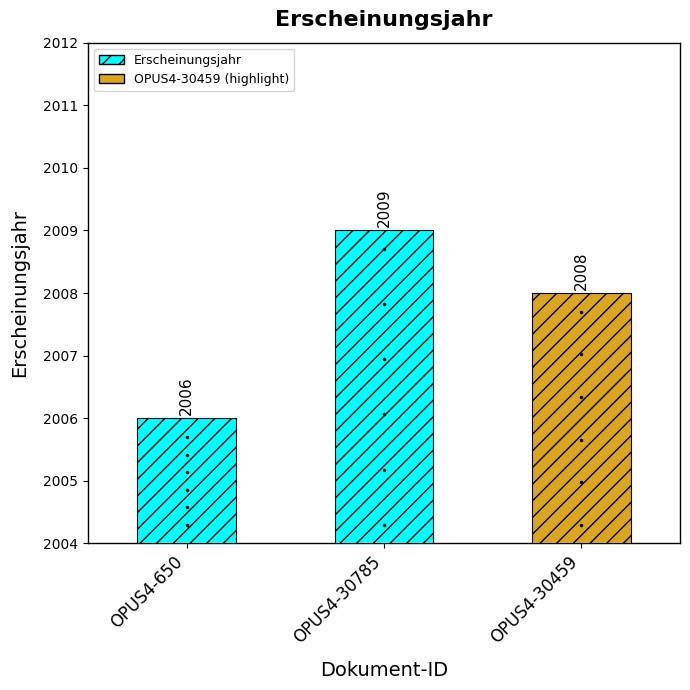

Where is the data nearest to the value 2007?

OPUS4-650